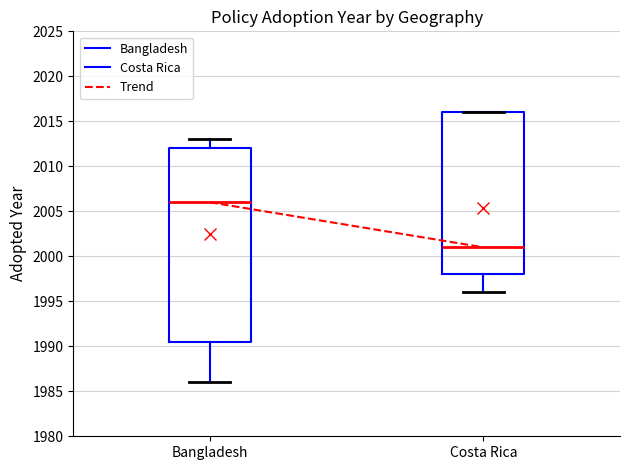

Which box has the highest median line?

Bangladesh